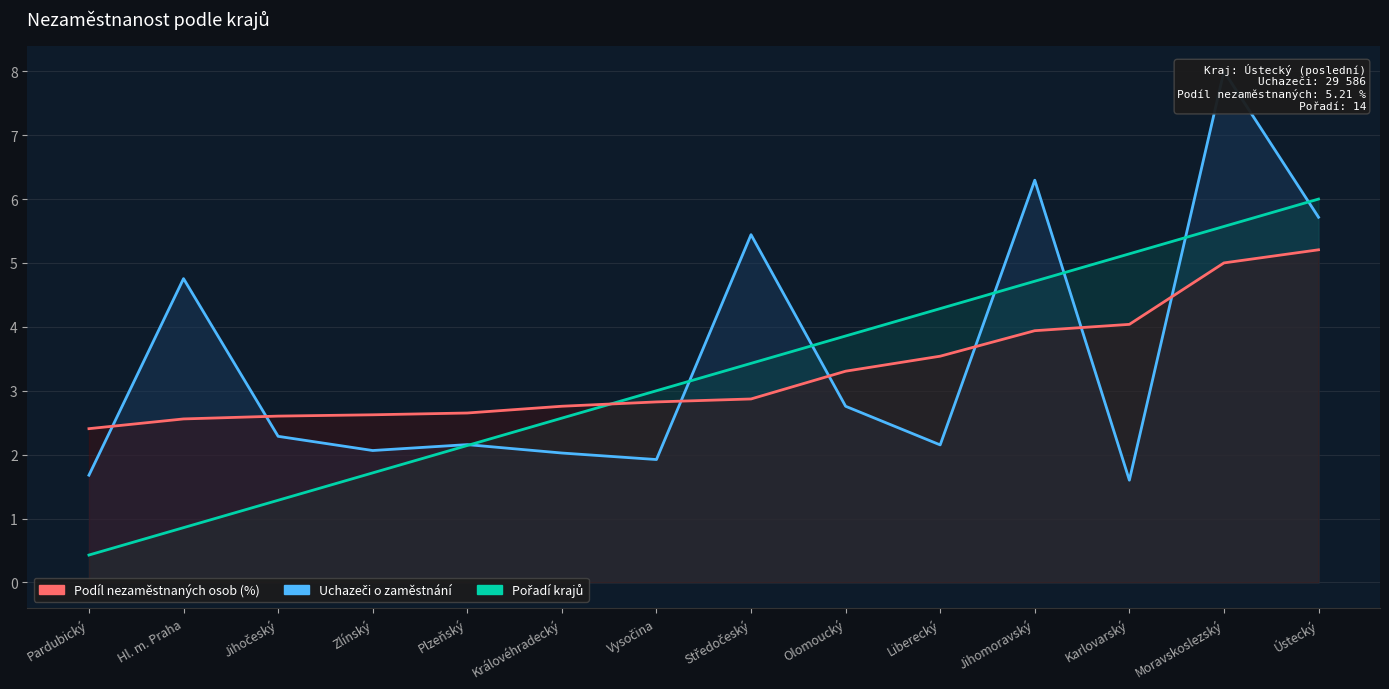

What is the total value across all series at Pardubický?

4.5